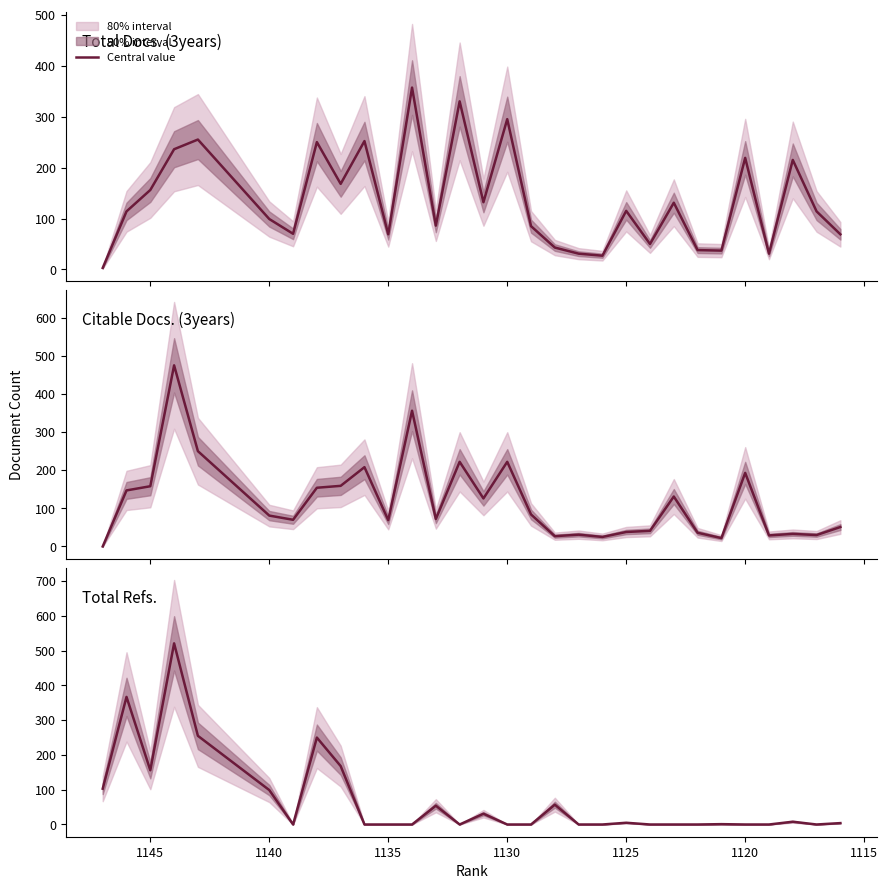

Reading left to right, transcribe all the data shown in this chart.

Total Docs. (3years): 3	114	156	236	255	99	70	250	168	252	69	357	86	330	132	295	85	43	31	27	115	50	131	38	37	219	31	215	114	69
Citable Docs. (3years): 0	147	158	475	250	81	70	154	159	208	69	356	72	222	126	222	84	27	31	25	38	41	131	36	22	193	29	33	30	51
Total Refs.: 103	367	156	521	255	99	0	250	168	0	0	0	54	0	31	0	0	57	0	0	5	0	0	0	1	0	0	8	0	4